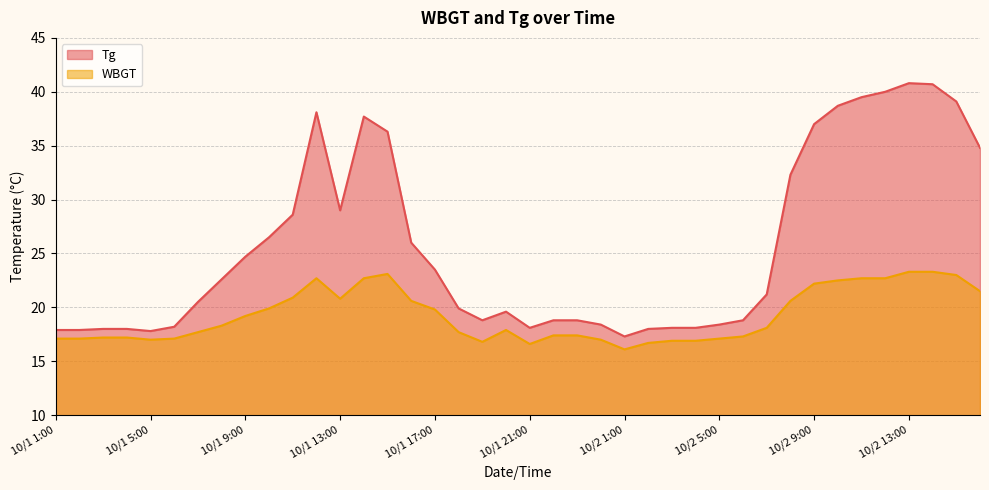

At 10/1 9:00, list the series in order from smallest to largest.

WBGT, Tg